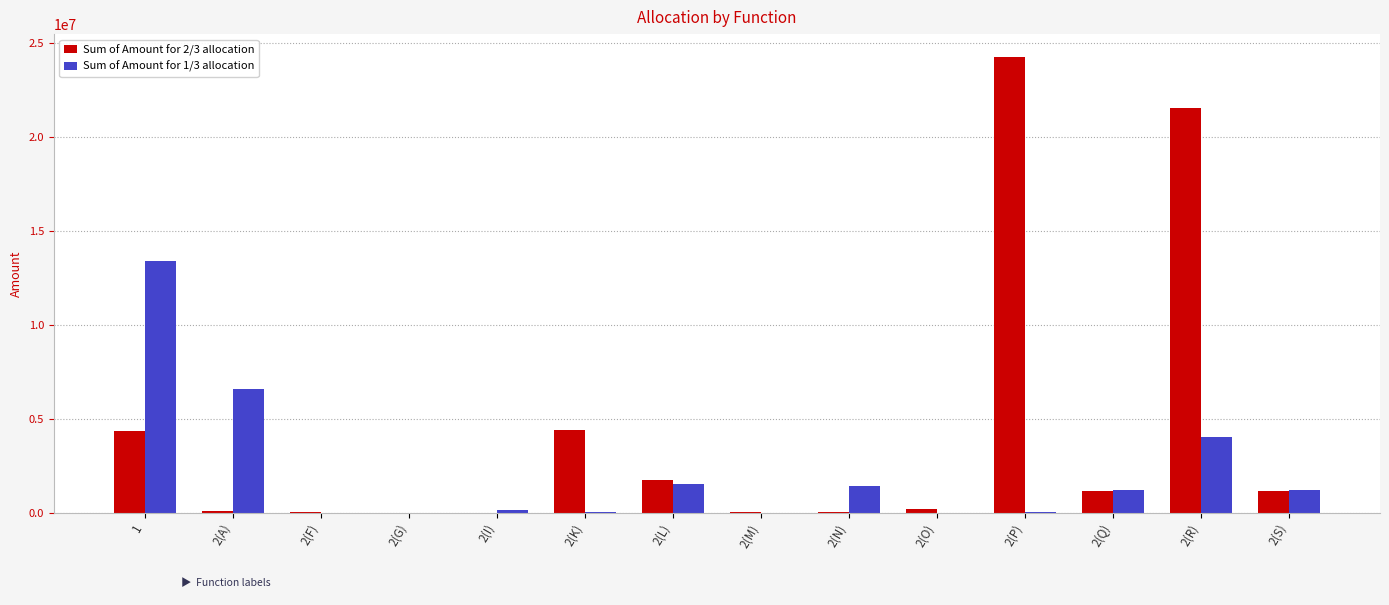

The value of Sum of Amount for 1/3 allocation at 2(A) is 6570270.0. True or false?

True